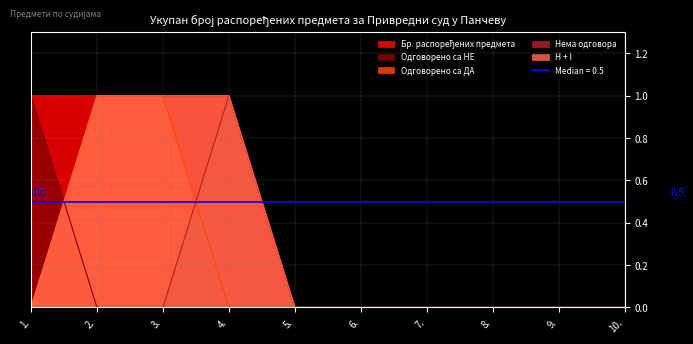

What is the sum of the H + I values at 7. and 2.?

1